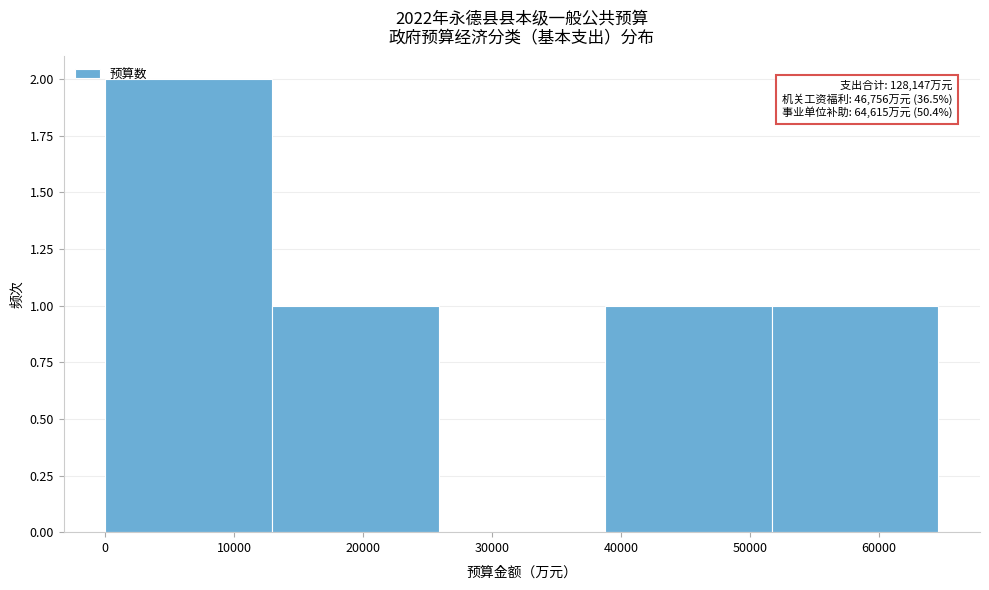

Over which range of the x-axis is the bar tallest?

0 to 13000